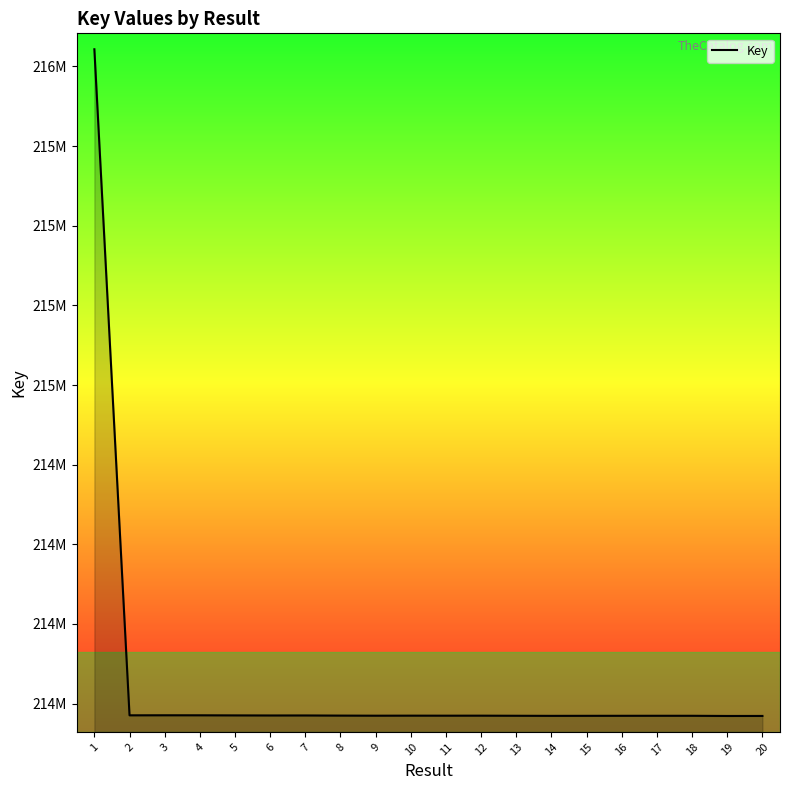

Reading right to left, transcribe all the data shown in this chart.

20=213961259	19=213961187	18=213961771	17=213961807	16=213961733	15=213961659	14=213961549	13=213961845	12=213962157	11=213962109	10=213962200	9=213962072	8=213962352	7=213962795	6=213962753	5=213962990	4=213963300	3=213963372	2=213963253	1=216054077